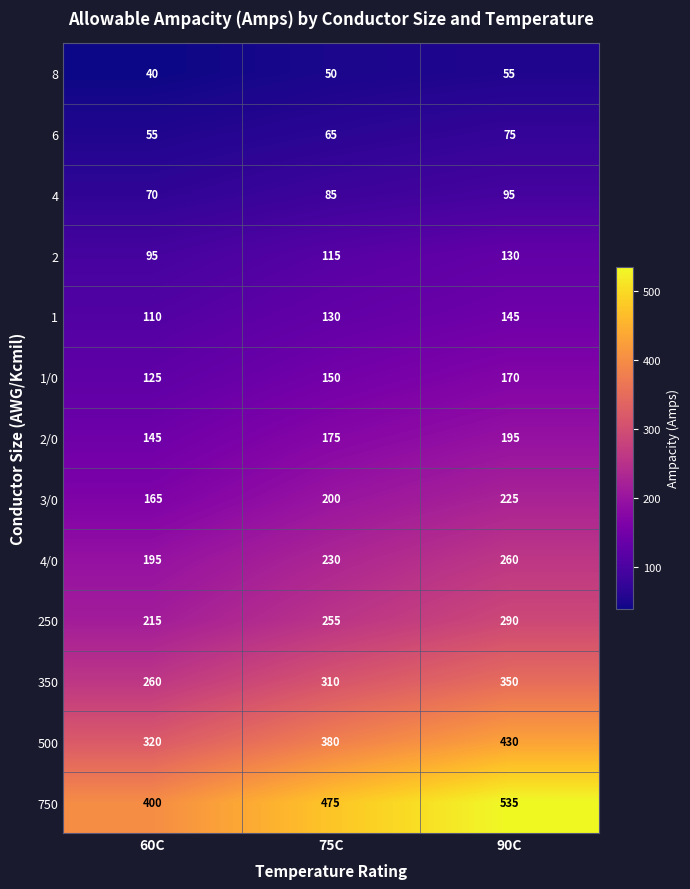

What is the greatest value displayed?

535